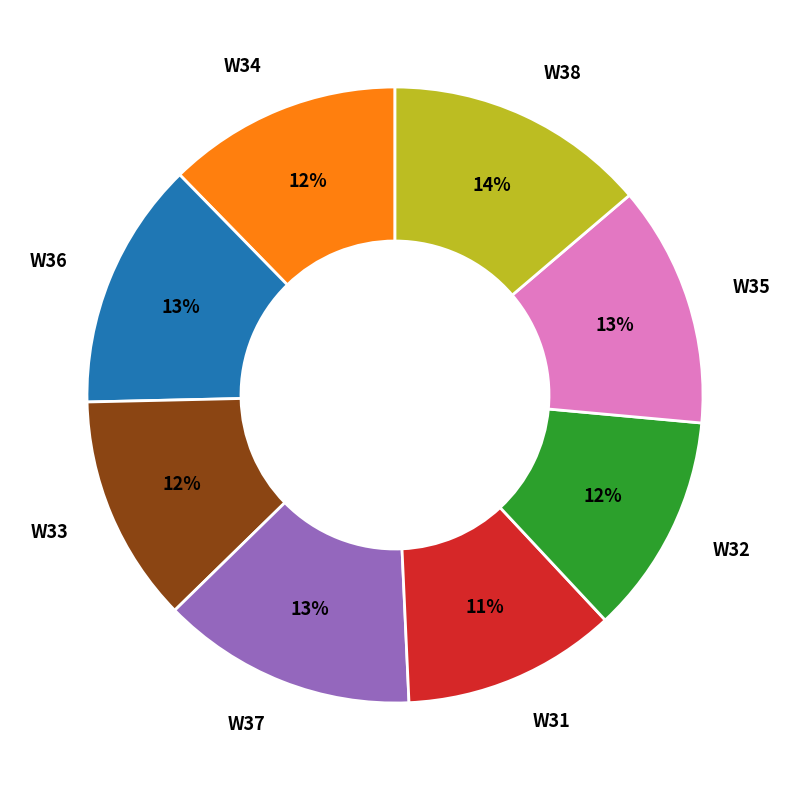

To the nearest percent, what portion does W32 represent?

12%